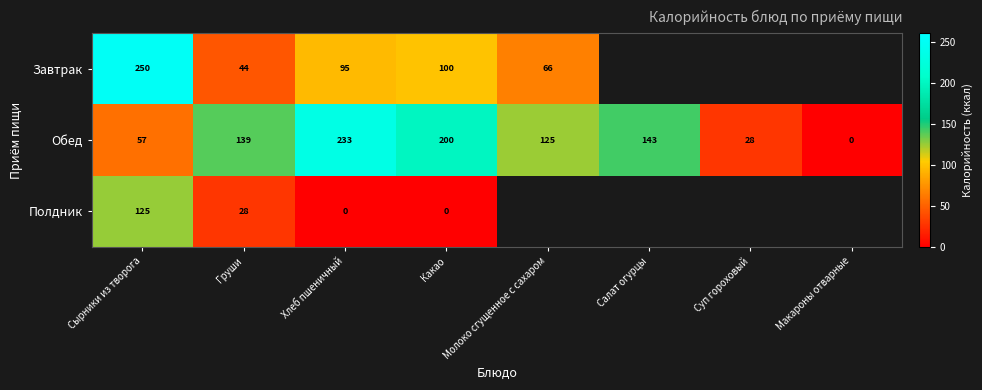

Count the number of data series in this chart.

3